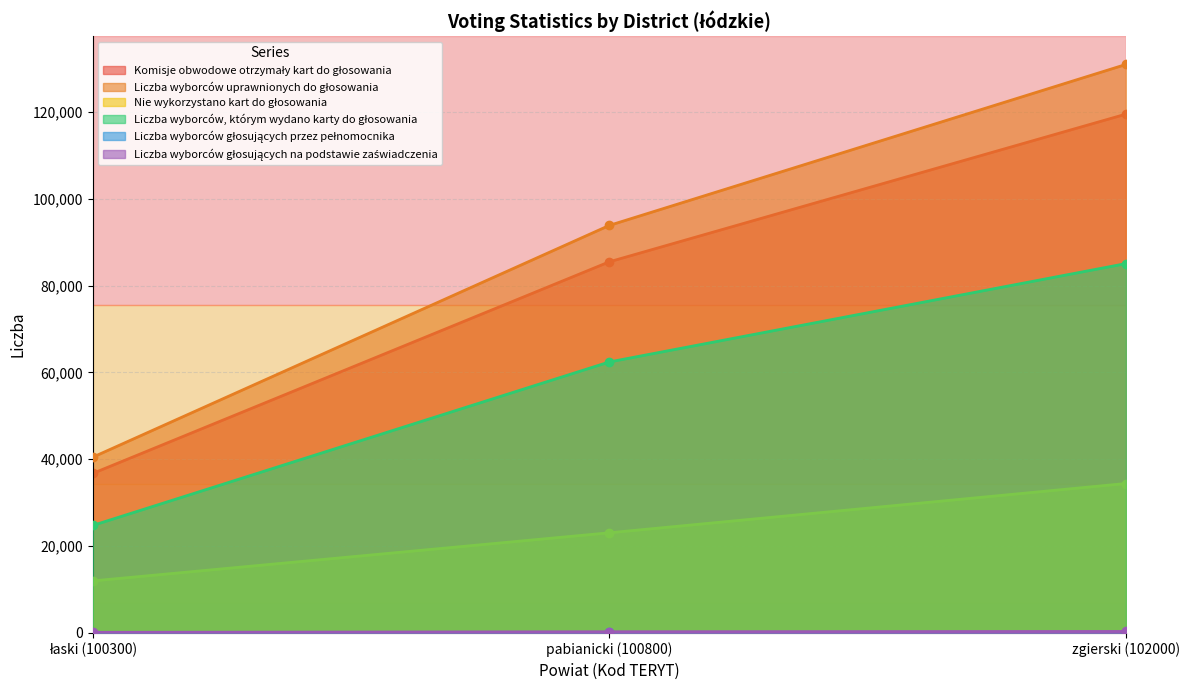

Between łaski (100300) and zgierski (102000), which is larger?

zgierski (102000)